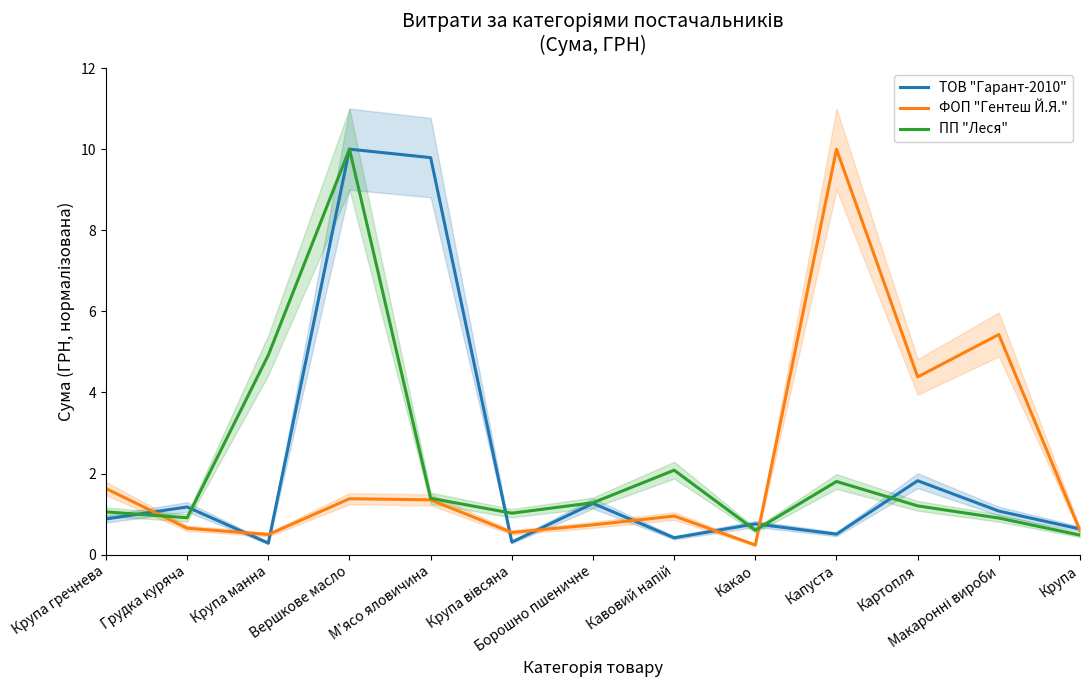

List the series in order of their overall mean, lowest first.

ПП "Леся", ФОП "Гентеш Й.Я.", ТОВ "Гарант-2010"